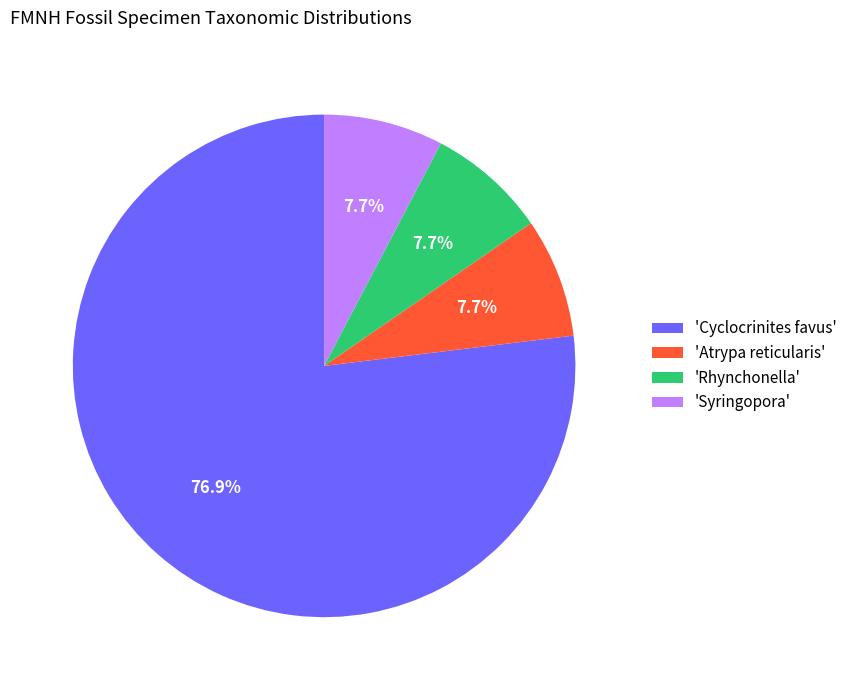

What percentage is NOT represented by 'Cyclocrinites favus'?

23.1%